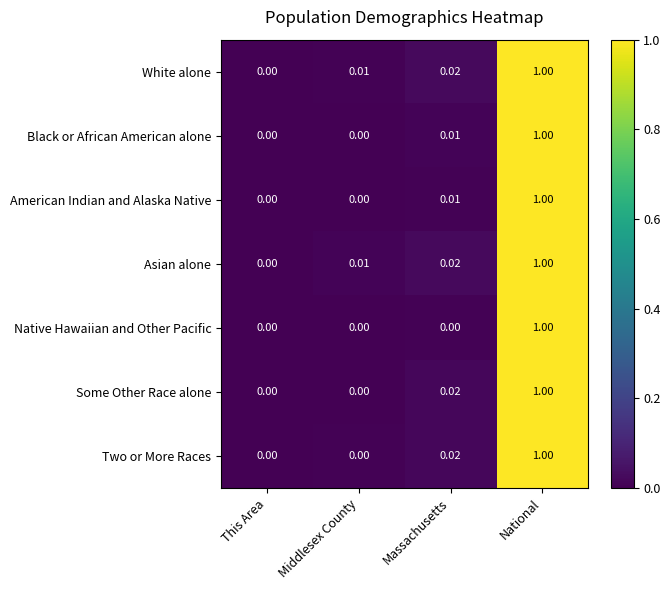

Count the number of data series in this chart.

7